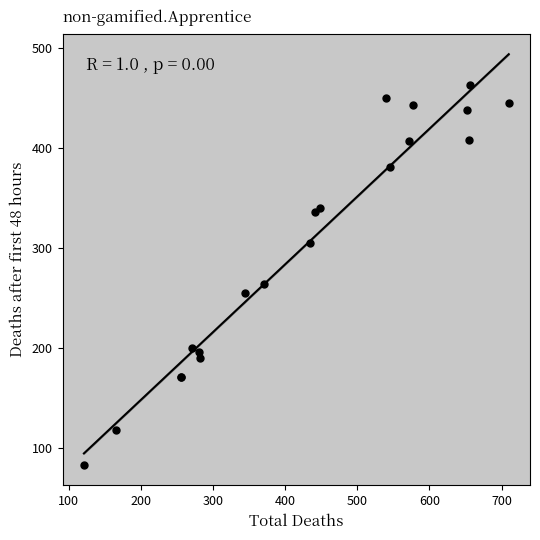

What Y value in the scatter plot is closest to 273?

264